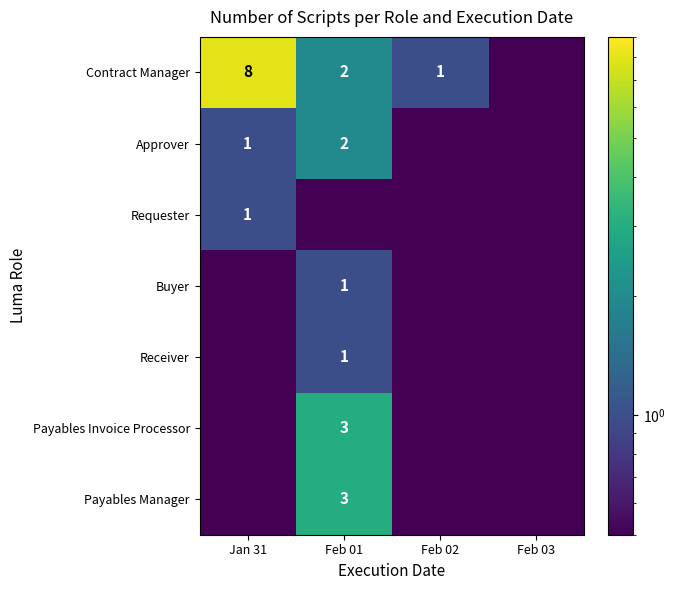

What is the highest value of the Payables Invoice Processor series?

3.0